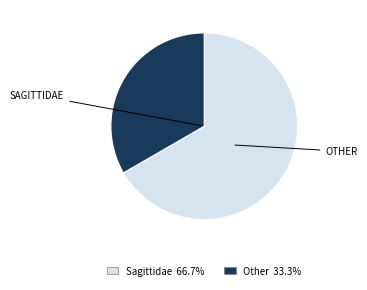

Does any single category account for the majority?

Yes